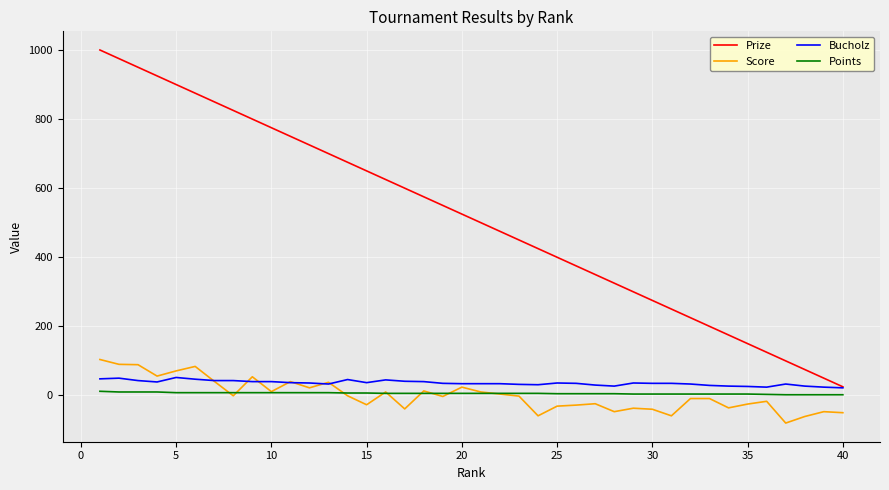

True or false: Points and Score intersect in this chart.

True